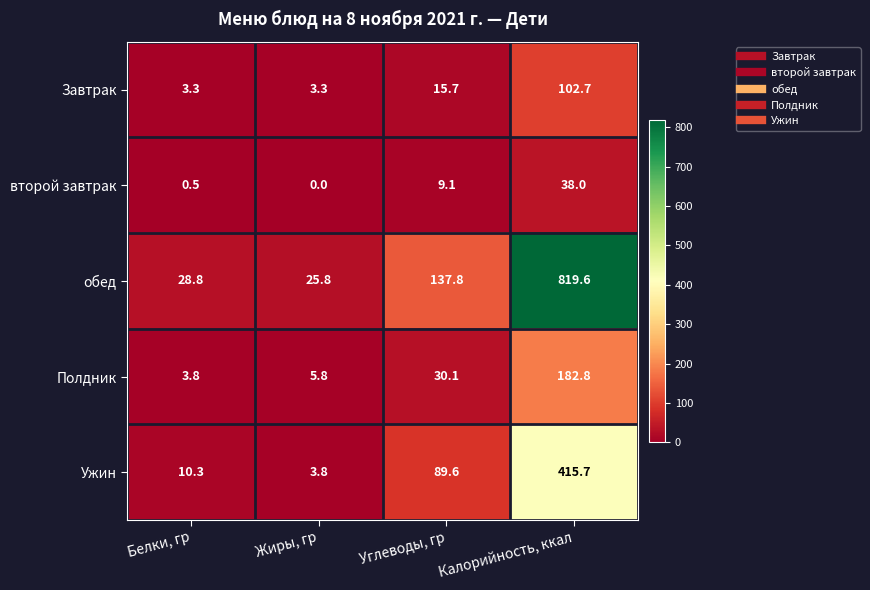

Reading left to right, what are all the values shown in this chart?

Завтрак: 3.3	3.3	15.7	102.7
второй завтрак: 0.5	0.0	9.1	38.0
обед: 28.8	25.8	137.8	819.6
Полдник: 3.8	5.8	30.1	182.8
Ужин: 10.3	3.8	89.6	415.7